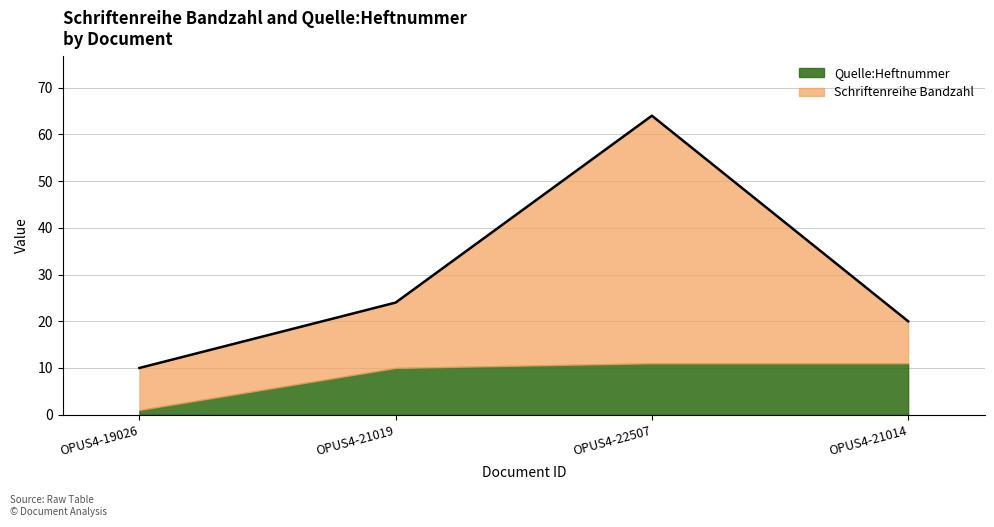

What is the label of the 1st point from the right?

OPUS4-21014